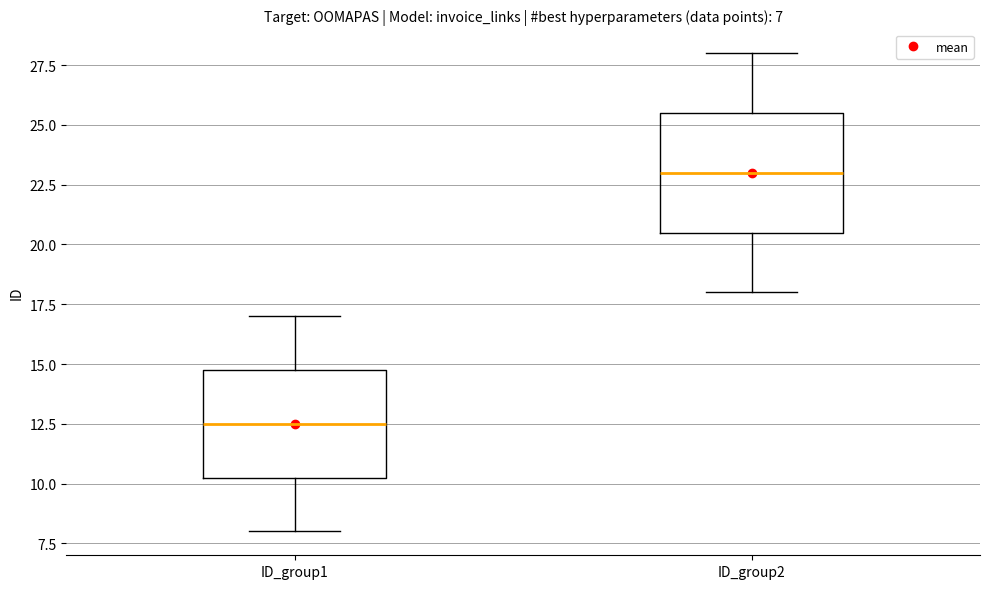

Which box is the tallest, from its lower edge to its upper edge?

ID_group2